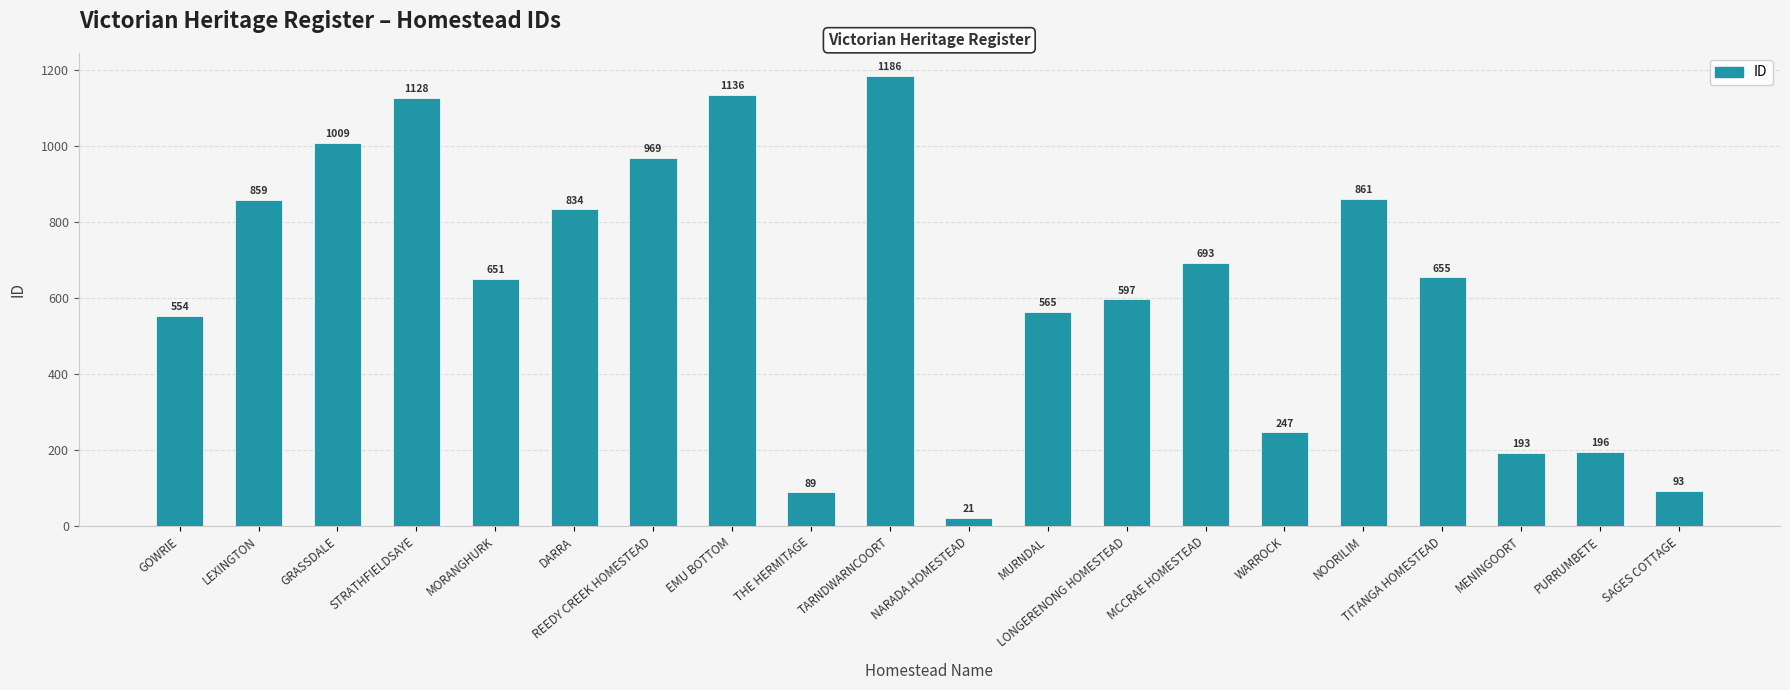

What is the difference between the values at SAGES COTTAGE and TARNDWARNCOORT?

1093